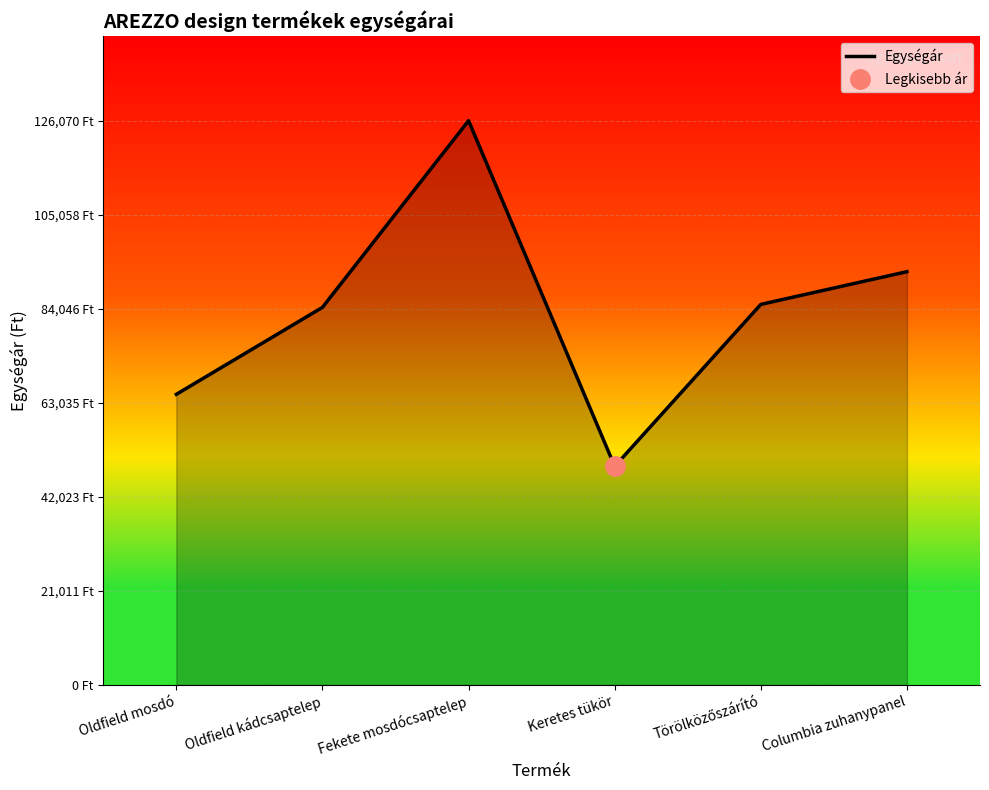

What is the maximum value shown in the chart?

126070